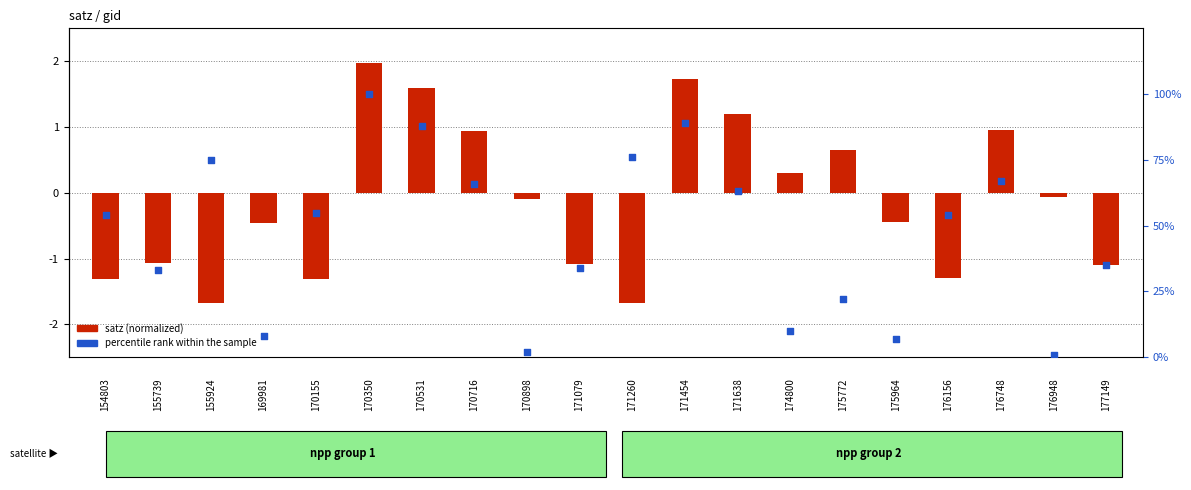

Which series has the largest total across all categories?

percentile rank within the sample